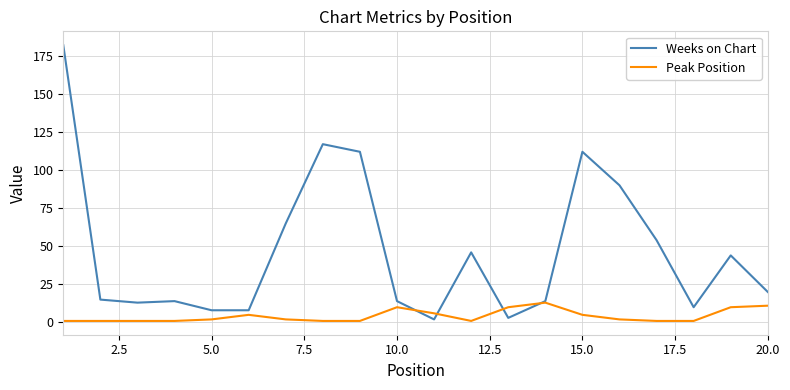

Which series has the largest range (max minus min)?

Weeks on Chart